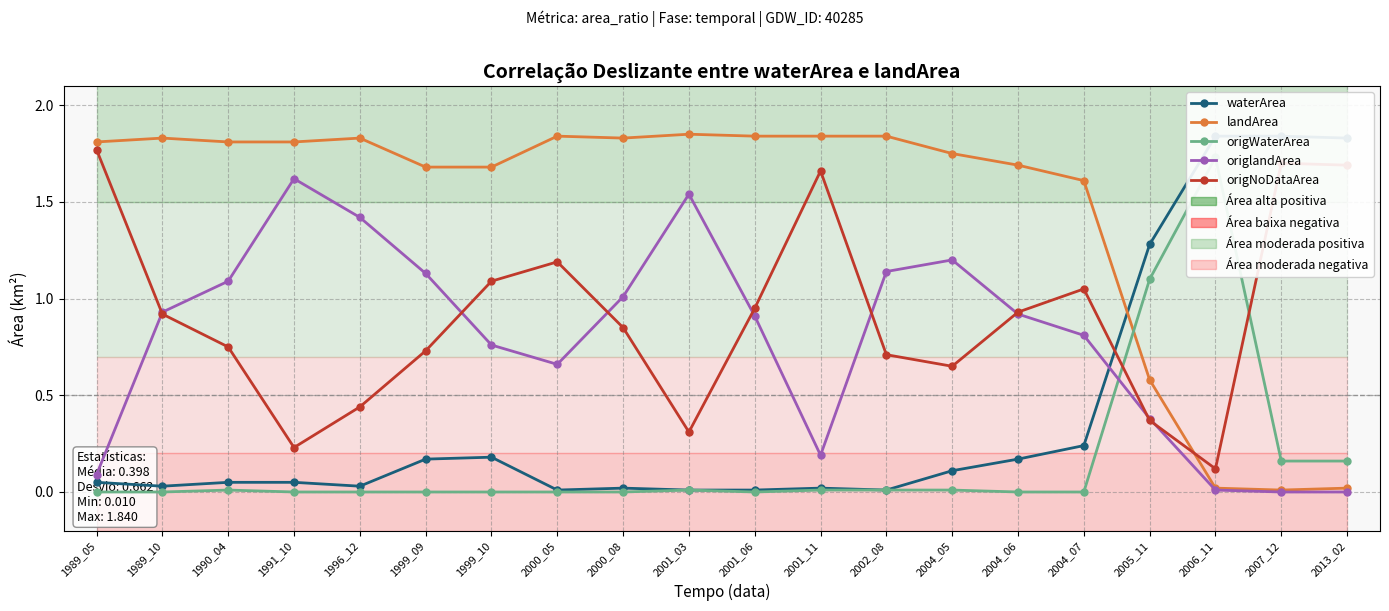

Does the chart display data point markers on the line(s)?

Yes